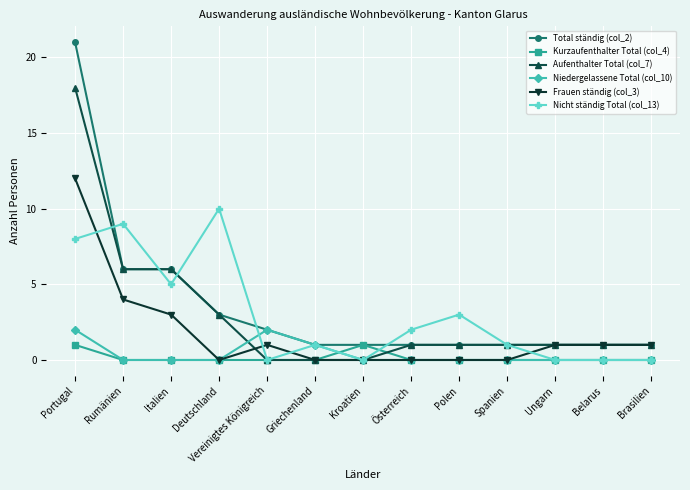

What is the average value of the Aufenthalter Total (col_7) series?

3